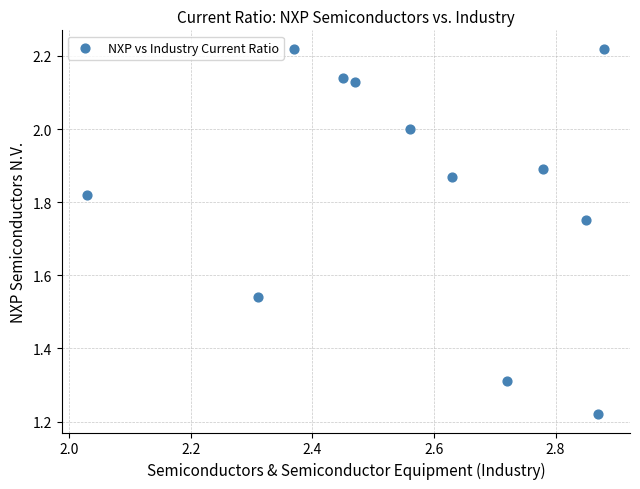

What is the range of Y values (max minus min)?

1.0